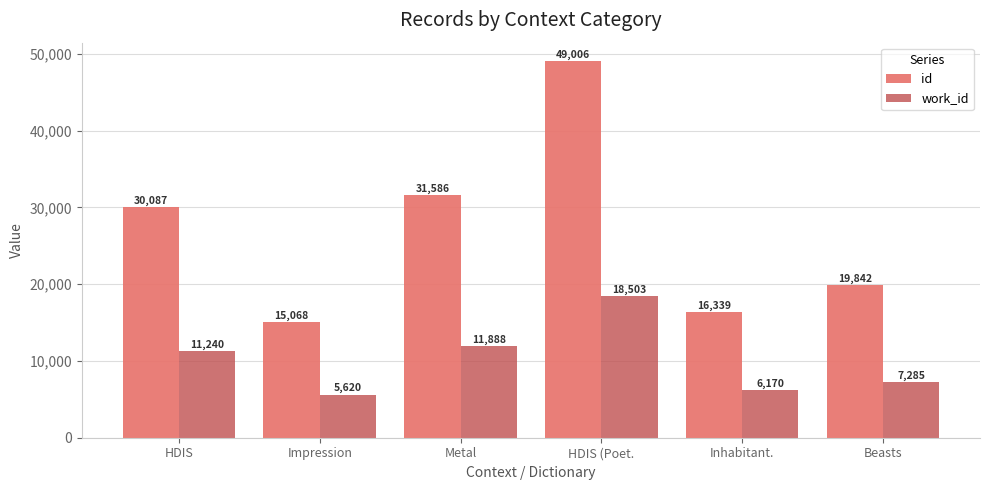

Reading left to right, extract all data points from this chart.

id: HDIS=30087	Impression=15068	Metal=31586	HDIS (Poet.=49006	Inhabitant.=16339	Beasts=19842
work_id: HDIS=11240	Impression=5620	Metal=11888	HDIS (Poet.=18503	Inhabitant.=6170	Beasts=7285